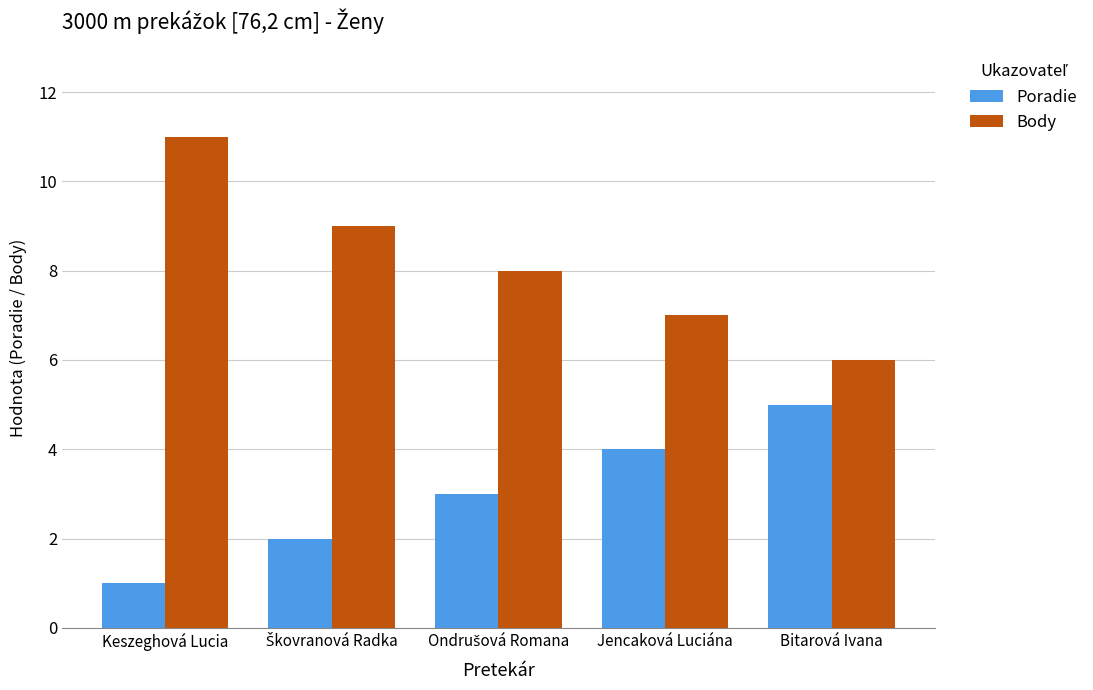

What is the minimum value shown in the chart?

1